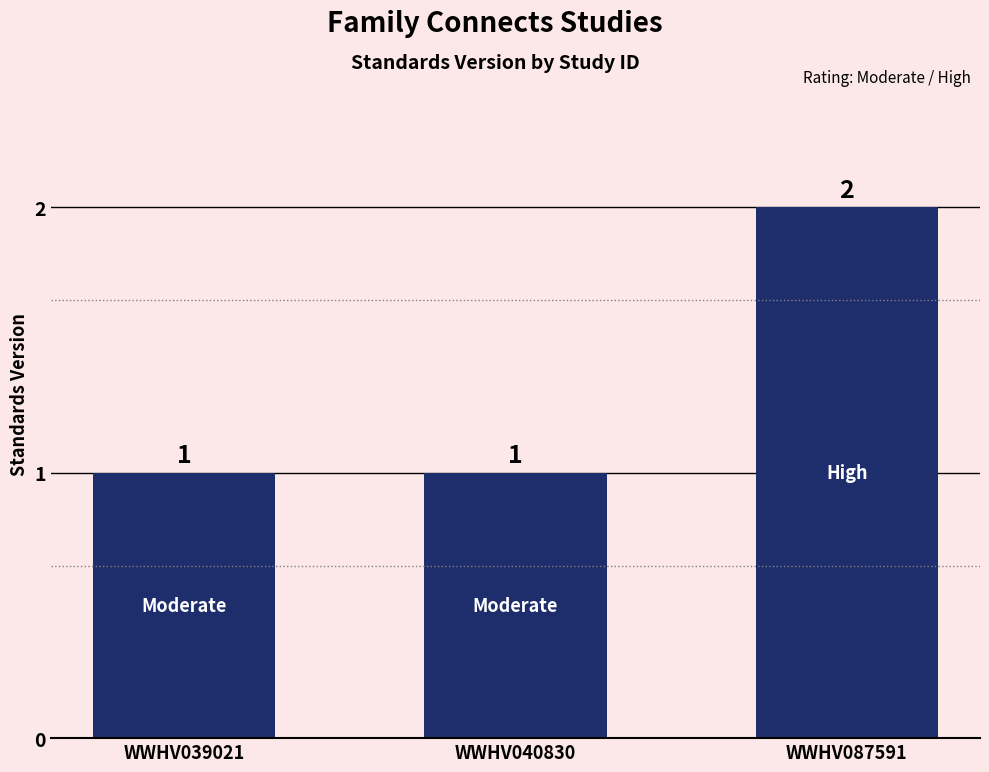

How many categories are shown in the chart?

3